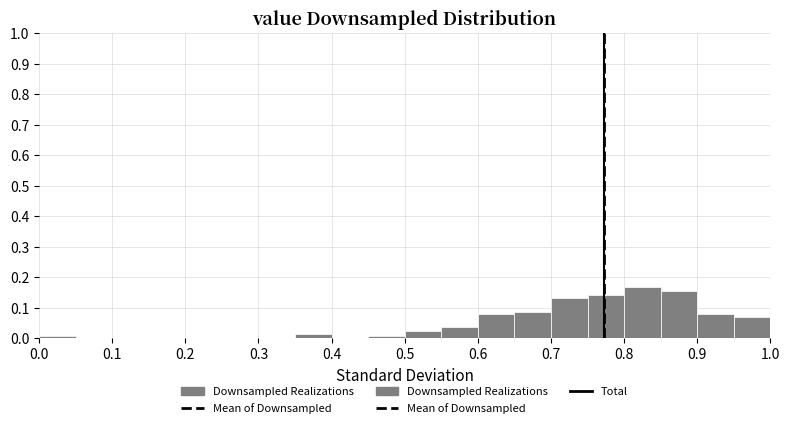

Which range on the x-axis has the tallest bar?

0.80 to 0.85